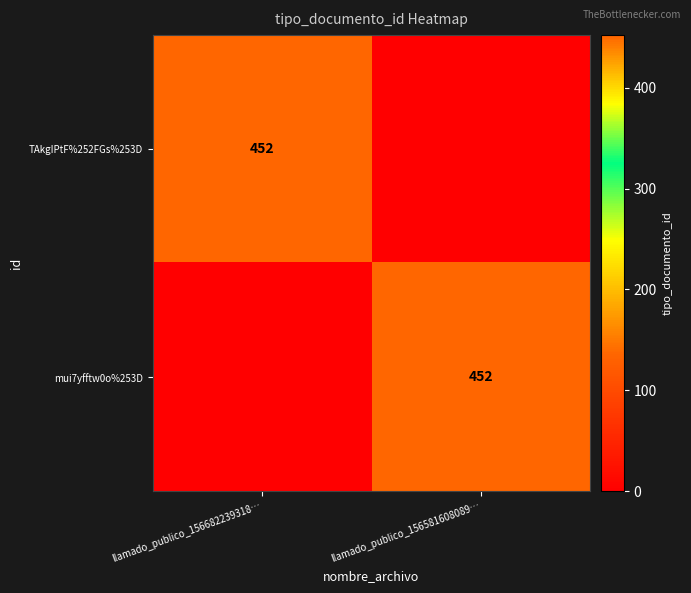

The mui7yfftw0o%253D series shows 452 at llamado_publico_156581608089…. True or false?

True